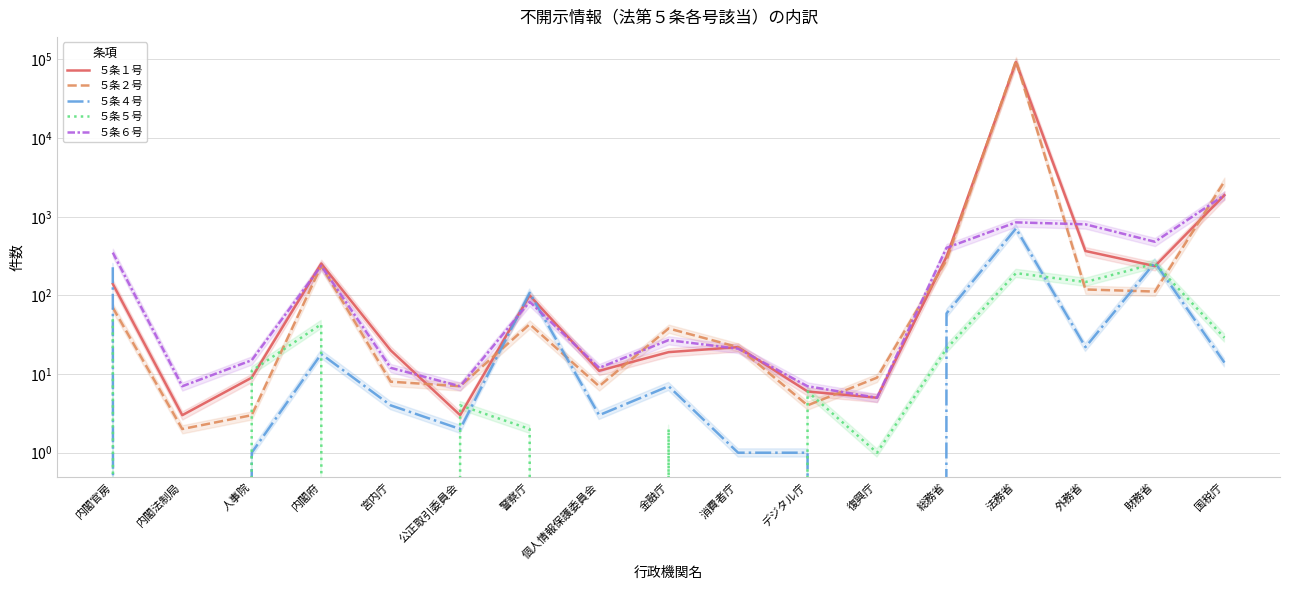

Reading left to right, list all the values displayed in this chart.

５条１号: 140	3	9	254	20	3	100	11	19	22	6	5	310	92574	367	236	1882
５条２号: 70	2	3	237	8	7	43	7	38	22	4	9	281	96325	119	112	2813
５条４号: 228	0	1	18	4	2	108	3	7	1	1	0	59	710	22	262	14
５条５号: 50	0	11	43	0	4	2	0	2	0	6	1	21	192	148	254	29
５条６号: 350	7	15	238	12	7	83	12	27	21	7	5	403	849	802	481	1886